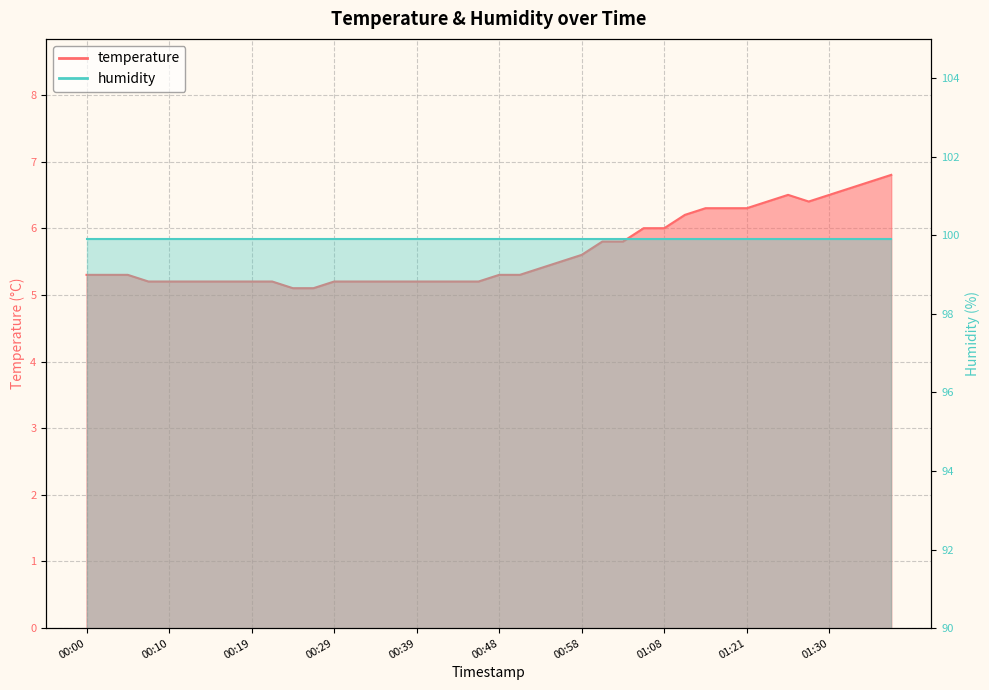

Rank the categories by value from highest to lowest.

01:38, 01:35, 01:33, 01:25, 01:30, 01:23, 01:28, 01:16, 01:18, 01:21, 01:13, 01:06, 01:08, 01:01, 01:03, 00:58, 00:56, 00:53, 00:00, 00:02, 00:05, 00:48, 00:51, 00:07, 00:10, 00:12, 00:14, 00:17, 00:19, 00:22, 00:29, 00:31, 00:34, 00:36, 00:39, 00:41, 00:43, 00:46, 00:24, 00:26